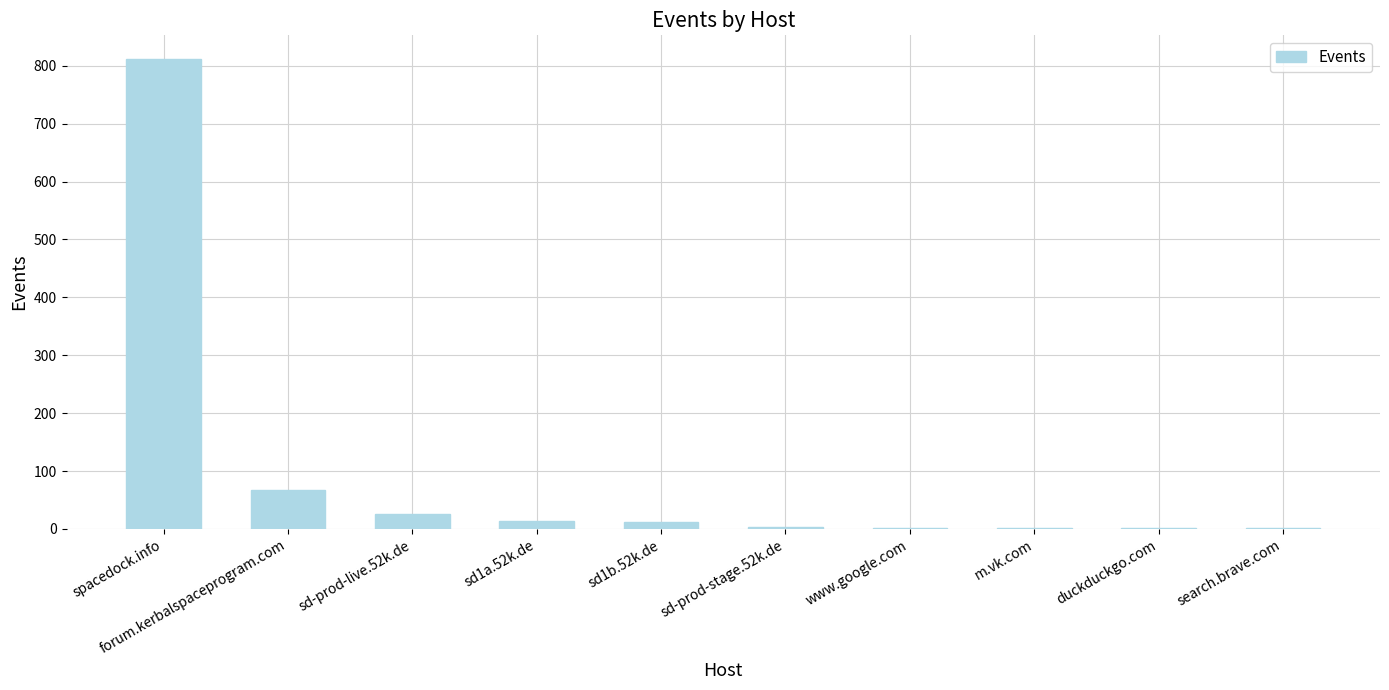

What is the greatest value displayed?

812